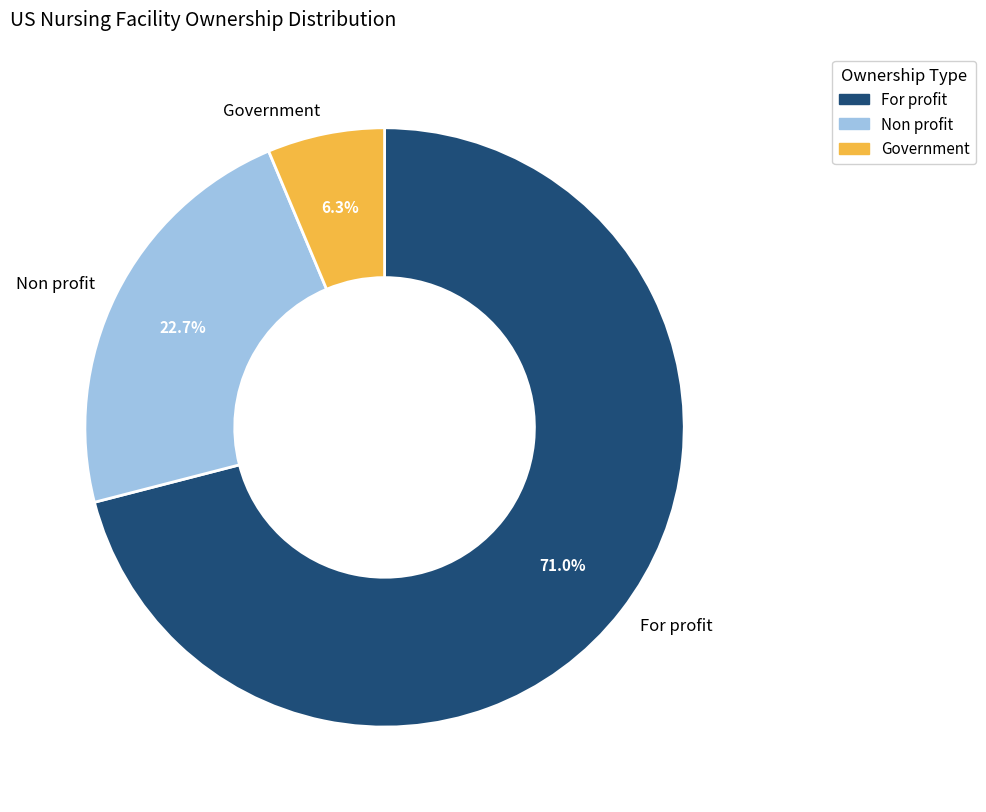

Is Non profit the majority of the pie?

No